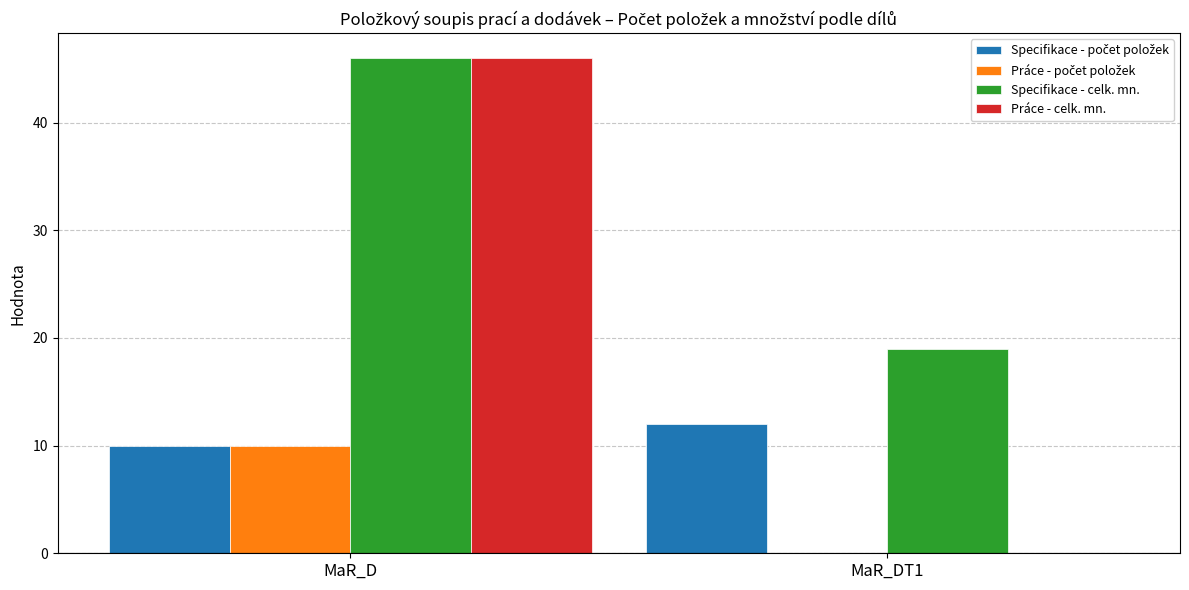

The Práce - celk. mn. series shows 0 at MaR_DT1. True or false?

True